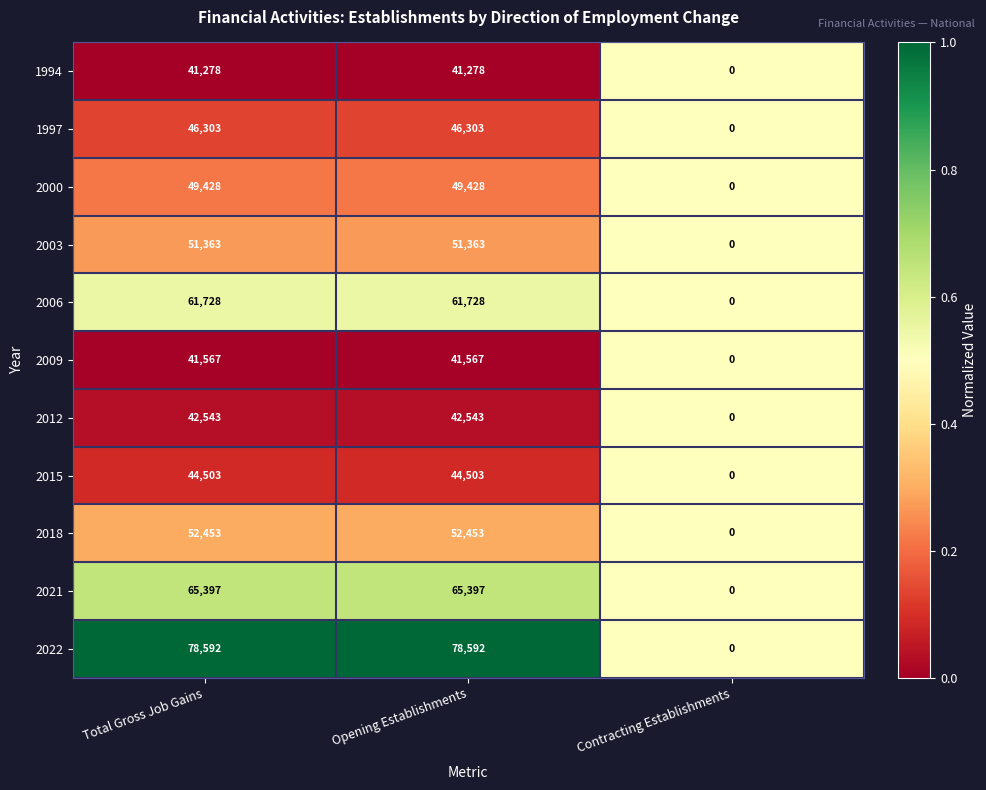

Where is 2015 nearest to the value 22251?

Contracting Establishments